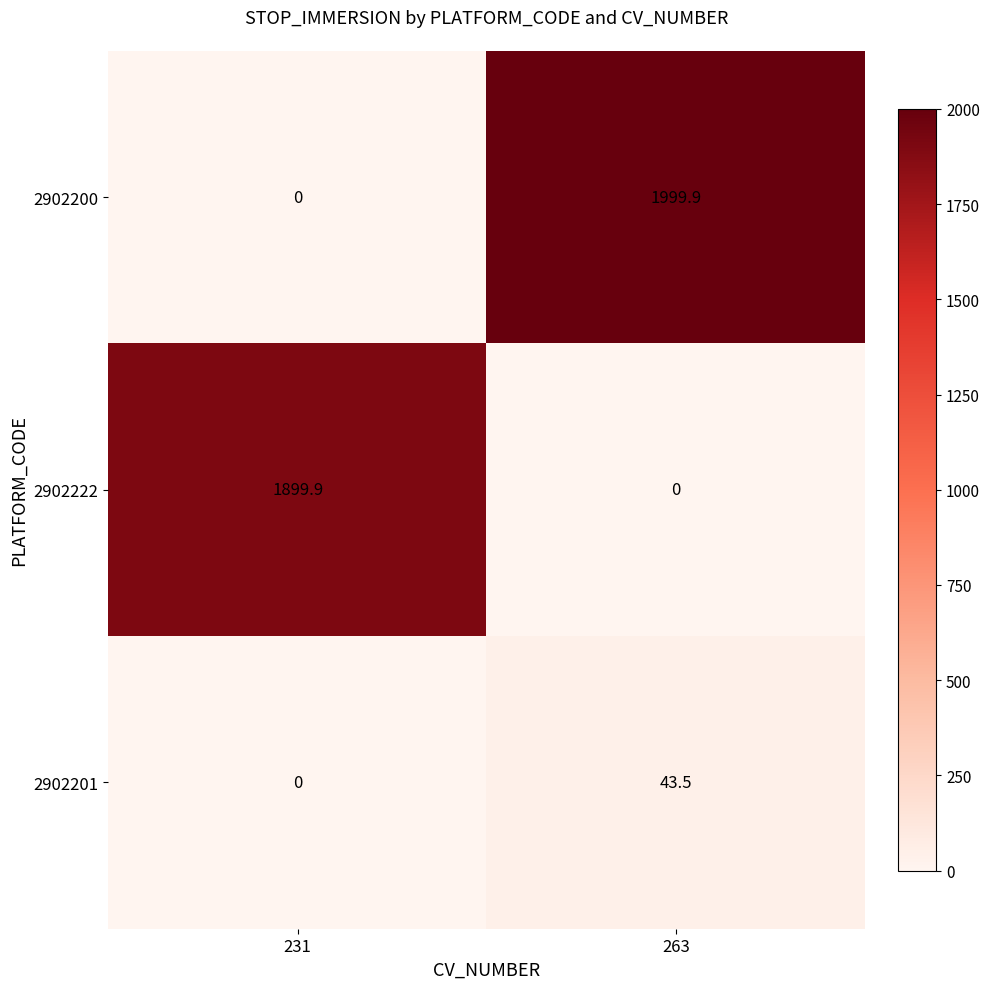

What is the spread (max minus min) of values at 263?

1999.9